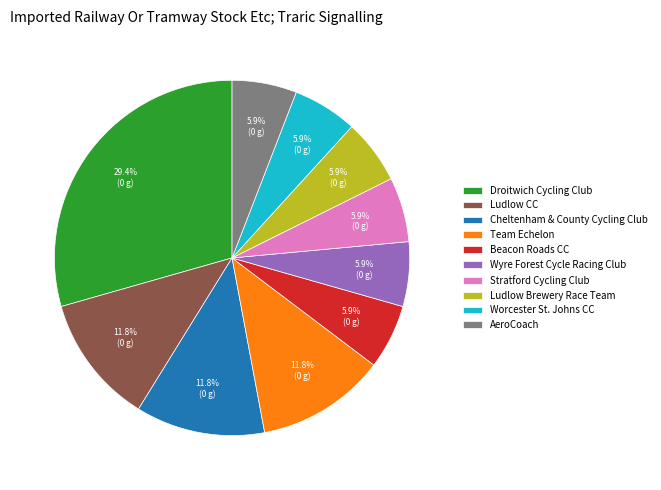

What percentage is NOT represented by Team Echelon?

88.2%